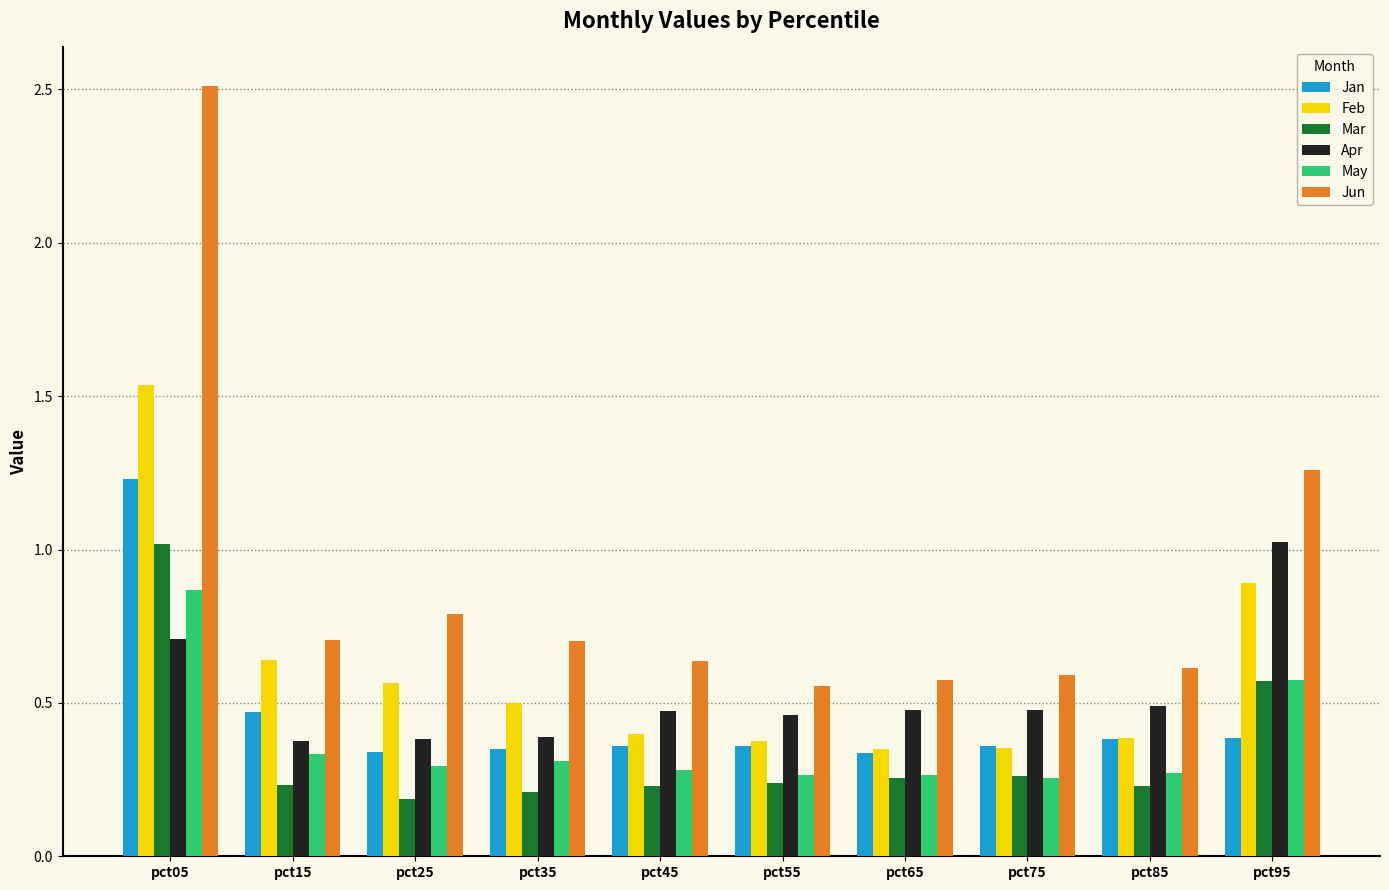

Which category has the highest value in the May series?

pct05